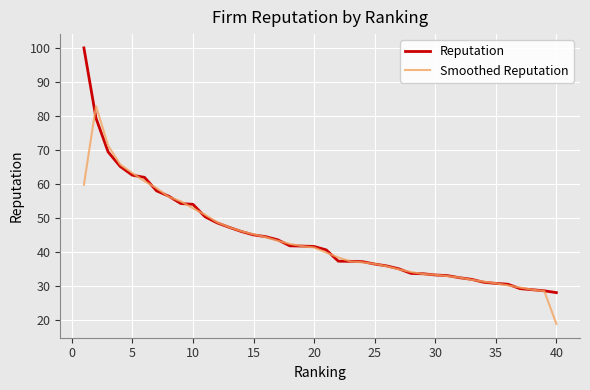

What is the difference between the maximum and minimum values in the Smoothed Reputation series?

64.0